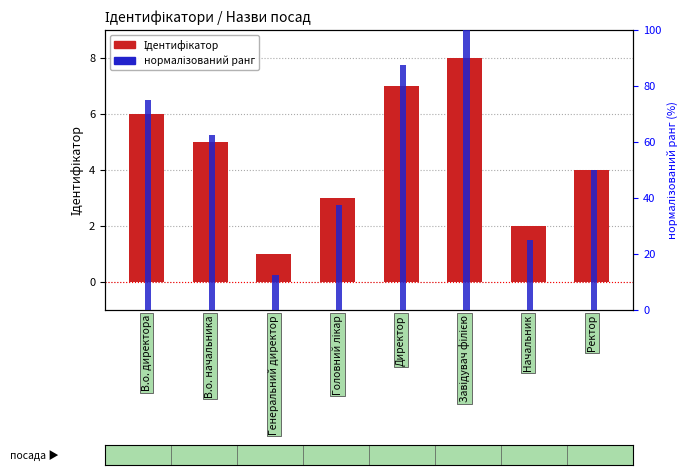

Does the chart contain stacked bars?

No